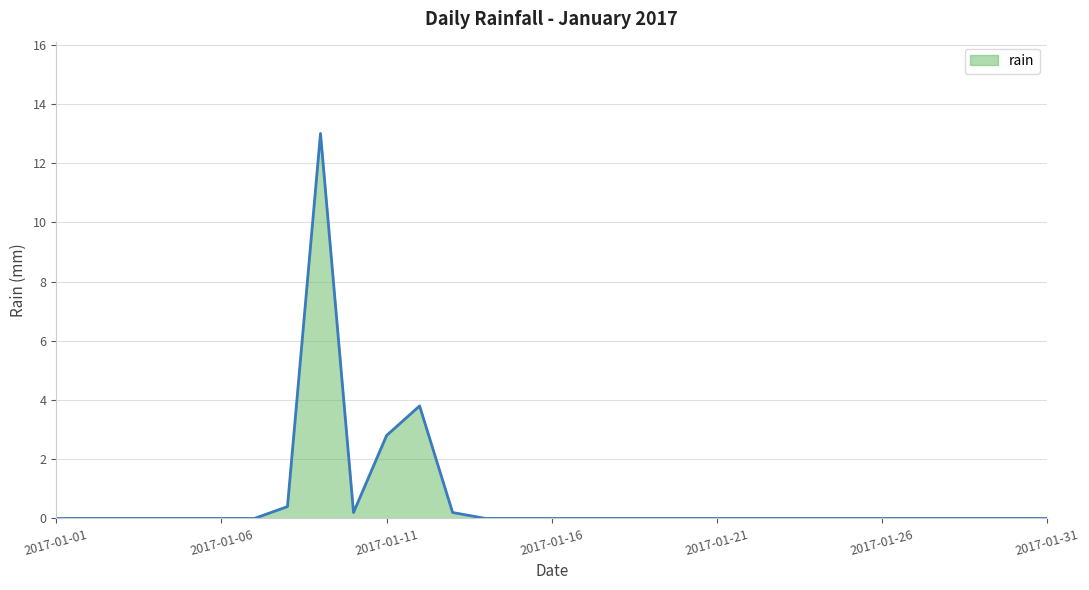

What is the greatest value displayed?

13.0